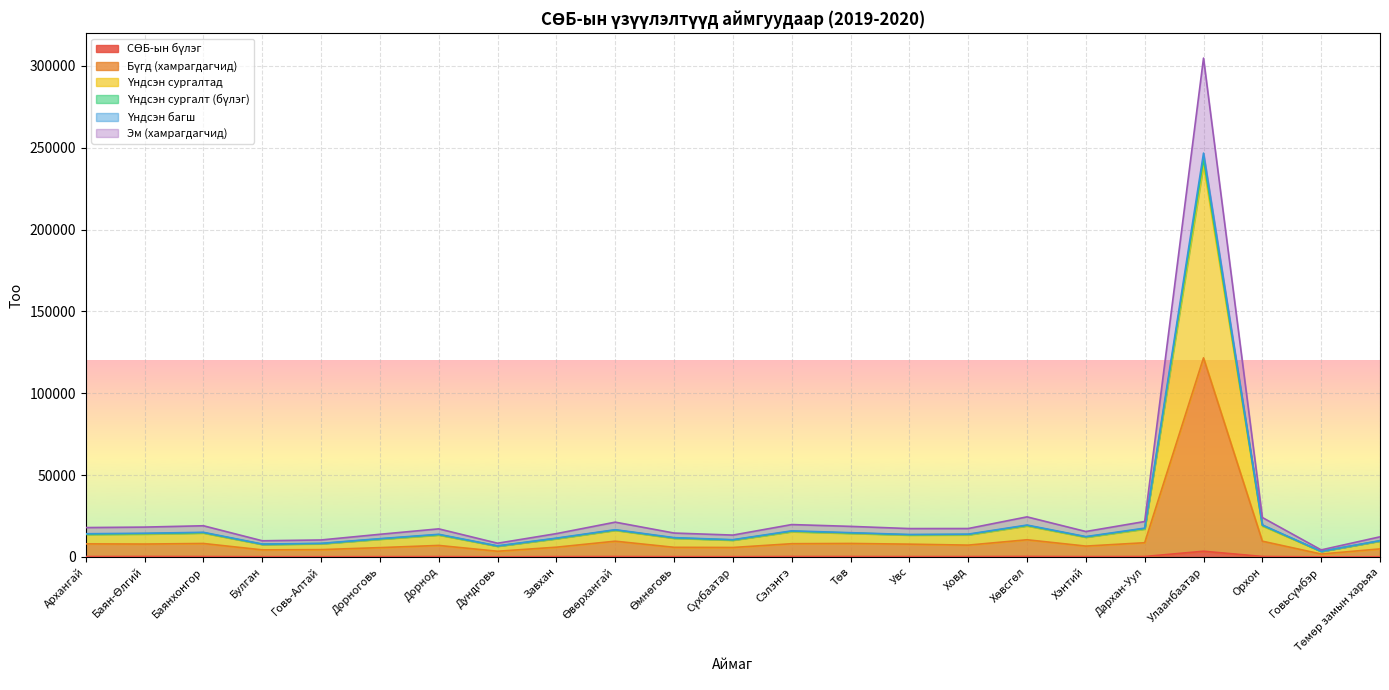

Reading right to left, list all the values displayed in this chart.

СӨБ-ын бүлэг: Төмөр замын харьяа=122	Говьсүмбэр=54	Орхон=293	Улаанбаатар=3489	Дархан-Уул=269	Хэнтий=215	Хөвсгөл=312	Ховд=236	Увс=221	Төв=260	Сэлэнгэ=261	Сүхбаатар=171	Өмнөговь=176	Өвөрхангай=255	Завхан=205	Дундговь=111	Дорнод=226	Дорноговь=180	Говь-Алтай=145	Булган=157	Баянхонгор=245	Баян-Өлгий=286	Архангай=233
Бүгд (хамрагдагчид): Төмөр замын харьяа=4912	Говьсүмбэр=1779	Орхон=9629	Улаанбаатар=121624	Дархан-Уул=8684	Хэнтий=6630	Хөвсгөл=10494	Ховд=7222	Увс=7816	Төв=8234	Сэлэнгэ=8084	Сүхбаатар=5778	Өмнөговь=5887	Өвөрхангай=9625	Завхан=5960	Дундговь=3477	Дорнод=7034	Дорноговь=5700	Говь-Алтай=4467	Булган=4318	Баянхонгор=8224	Баян-Өлгий=7882	Архангай=7995
Үндсэн сургалтад: Төмөр замын харьяа=9957	Говьсүмбэр=3447	Орхон=19561	Улаанбаатар=246707	Дархан-Уул=17599	Хэнтий=12420	Хөвсгөл=19476	Ховд=13924	Увс=13702	Төв=14817	Сэлэнгэ=15929	Сүхбаатар=10540	Өмнөговь=11788	Өвөрхангай=16641	Завхан=11493	Дундговь=6755	Дорнод=13827	Дорноговь=11174	Говь-Алтай=8289	Булган=7869	Баянхонгор=15041	Баян-Өлгий=14467	Архангай=14168
Үндсэн сургалт (бүлэг): Төмөр замын харьяа=9824	Говьсүмбэр=3399	Орхон=19258	Улаанбаатар=243006	Дархан-Уул=17307	Хэнтий=12226	Хөвсгөл=19220	Ховд=13698	Увс=13526	Төв=14611	Сэлэнгэ=15649	Сүхбаатар=10373	Өмнөговь=11600	Өвөрхангай=16447	Завхан=11302	Дундговь=6644	Дорнод=13599	Дорноговь=10987	Говь-Алтай=8153	Булган=7747	Баянхонгор=14809	Баян-Өлгий=14196	Архангай=13942
Үндсэн багш: Төмөр замын харьяа=9702	Говьсүмбэр=3352	Орхон=18965	Улаанбаатар=239528	Дархан-Уул=17041	Хэнтий=12048	Хөвсгөл=18970	Ховд=13488	Увс=13360	Төв=14402	Сэлэнгэ=15405	Сүхбаатар=10231	Өмнөговь=11432	Өвөрхангай=16255	Завхан=11131	Дундговь=6546	Дорнод=13393	Дорноговь=10822	Говь-Алтай=8034	Булган=7634	Баянхонгор=14611	Баян-Өлгий=13972	Архангай=13756
Эм (хамрагдагчид): Төмөр замын харьяа=12295	Говьсүмбэр=4295	Орхон=24087	Улаанбаатар=304738	Дархан-Уул=21648	Хэнтий=15534	Хөвсгөл=24481	Ховд=17357	Увс=17328	Төв=18676	Сэлэнгэ=19781	Сүхбаатар=13353	Өмнөговь=14599	Өвөрхангай=21254	Завхан=14250	Дундговь=8385	Дорнод=17159	Дорноговь=13840	Говь-Алтай=10374	Булган=9878	Баянхонгор=19049	Баян-Өлгий=18231	Архангай=17945